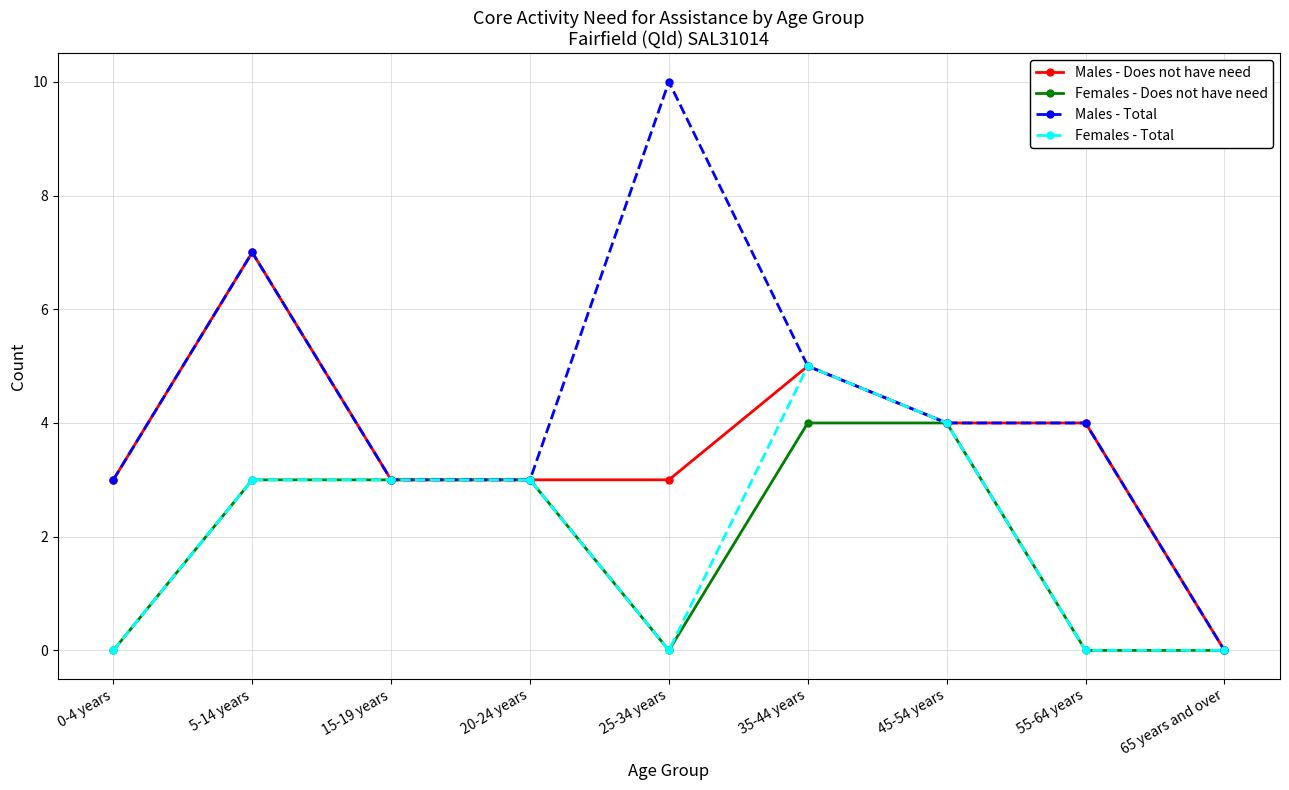

Rank the series by their maximum value, from highest to lowest.

Males - Total, Males - Does not have need, Females - Total, Females - Does not have need